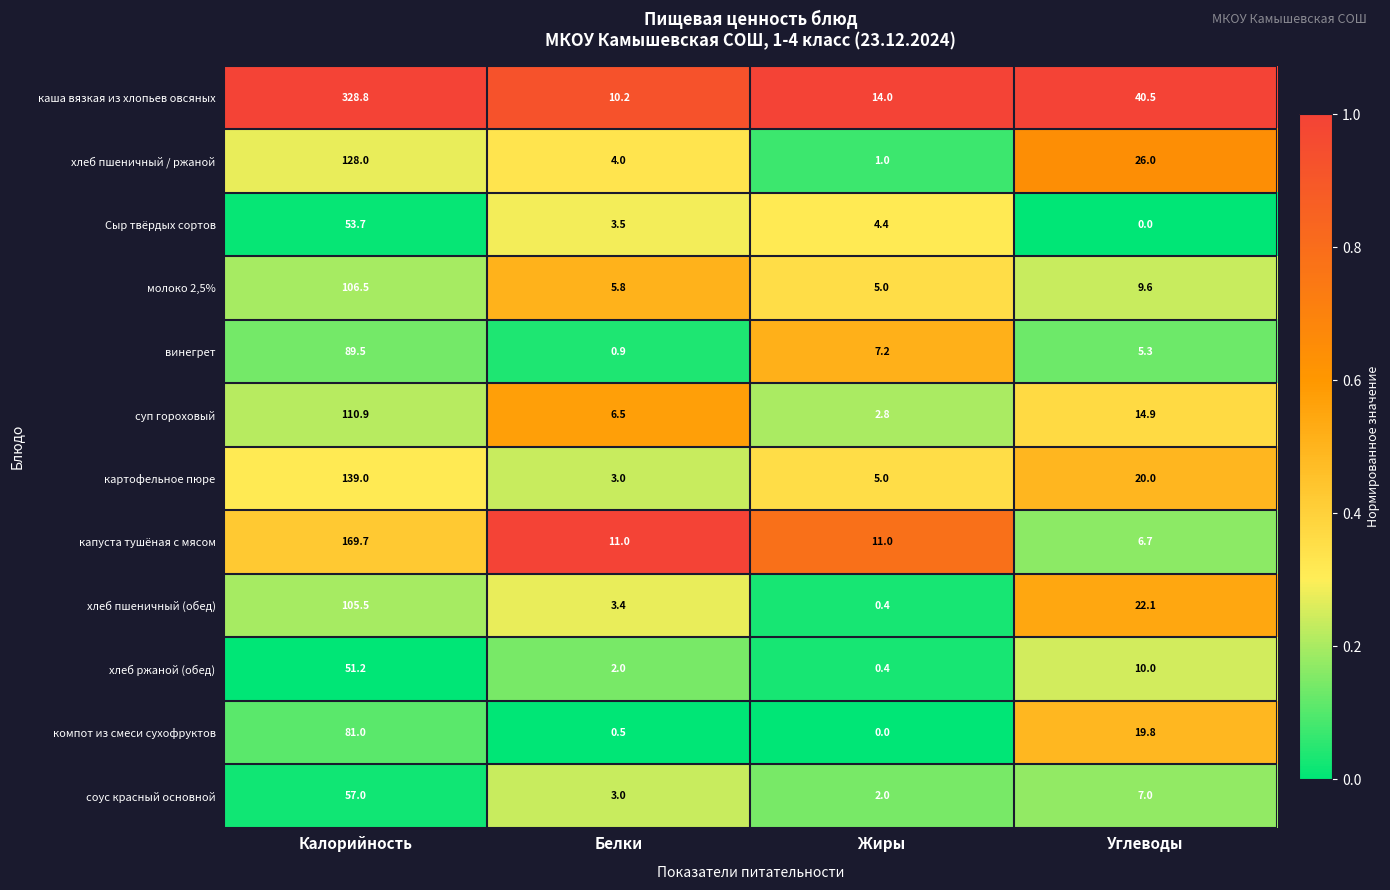

What is the total value across all series at Углеводы?

181.9